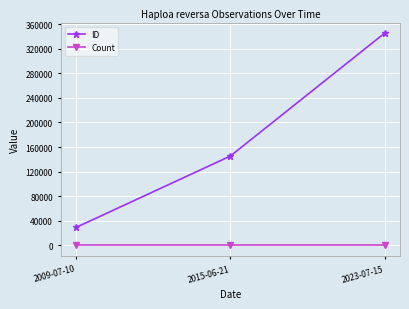

How many series are shown in this chart?

2